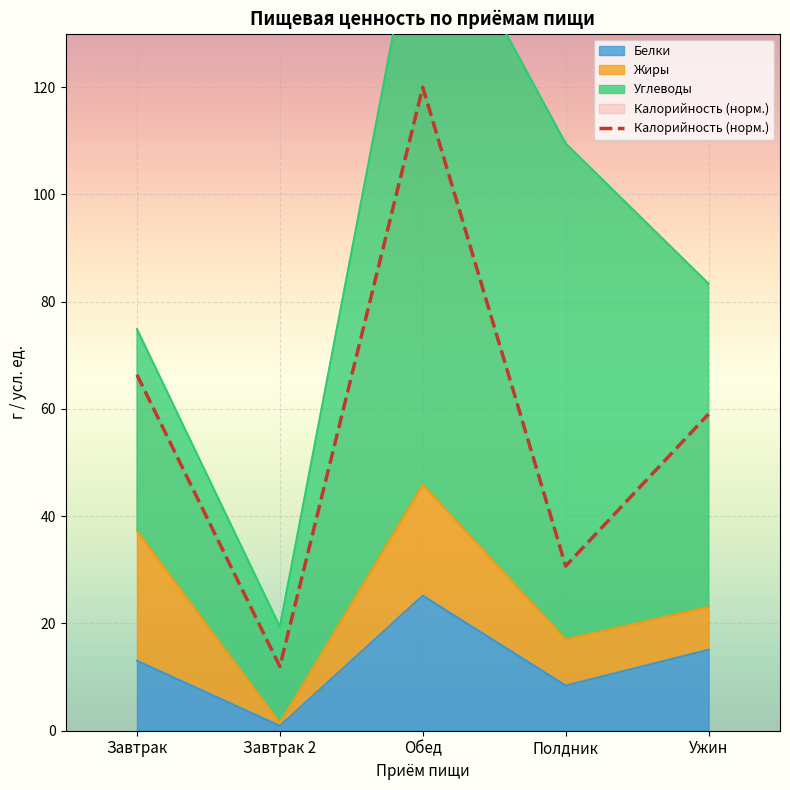

Rank the categories by value from highest to lowest.

Обед, Завтрак, Ужин, Полдник, Завтрак 2